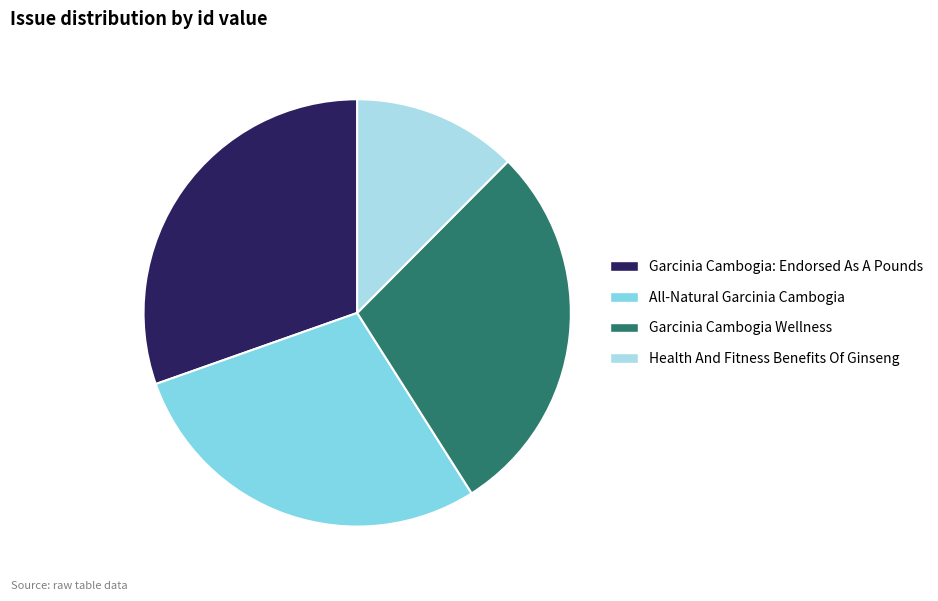

Do All-Natural Garcinia Cambogia and Health And Fitness Benefits Of Ginseng together represent more than half of the pie?

No